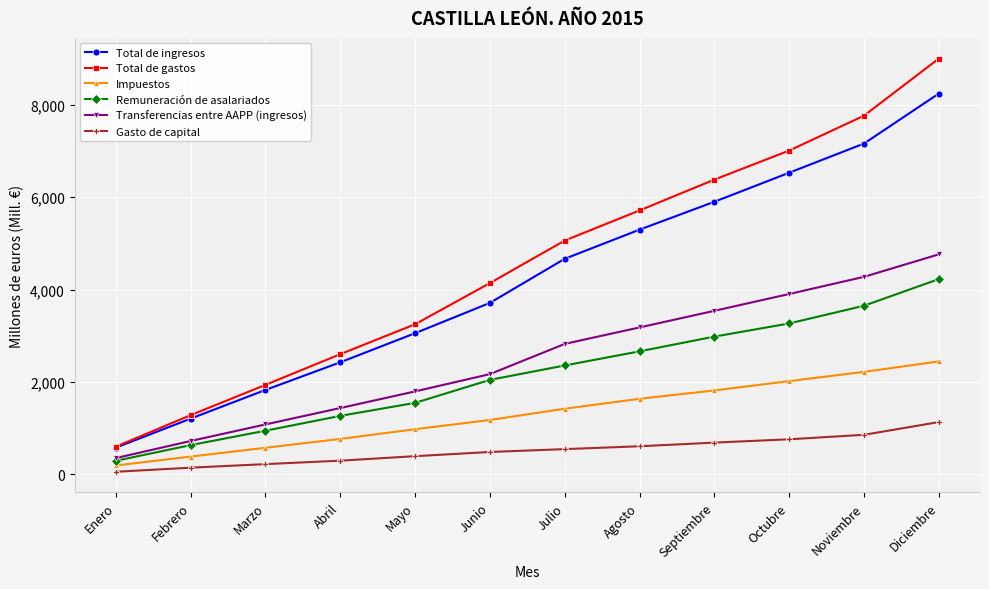

True or false: Total de ingresos and Gasto de capital intersect in this chart.

False